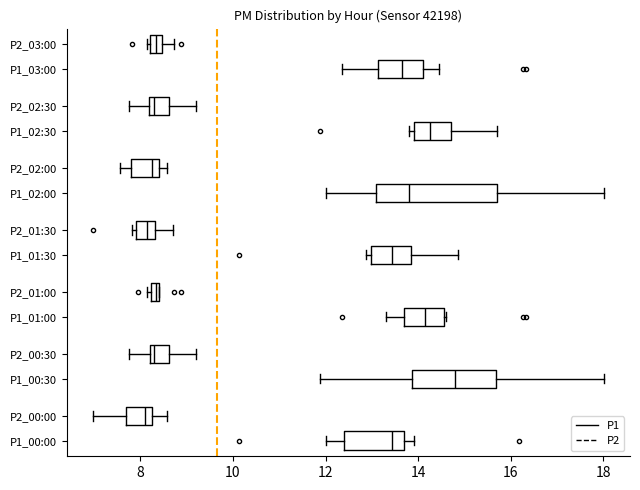

Where does the median line of the box for P1_01:30 sit on the x-axis? The values are not printed on the chart, so give them approximately, as read against the axis.

13.4